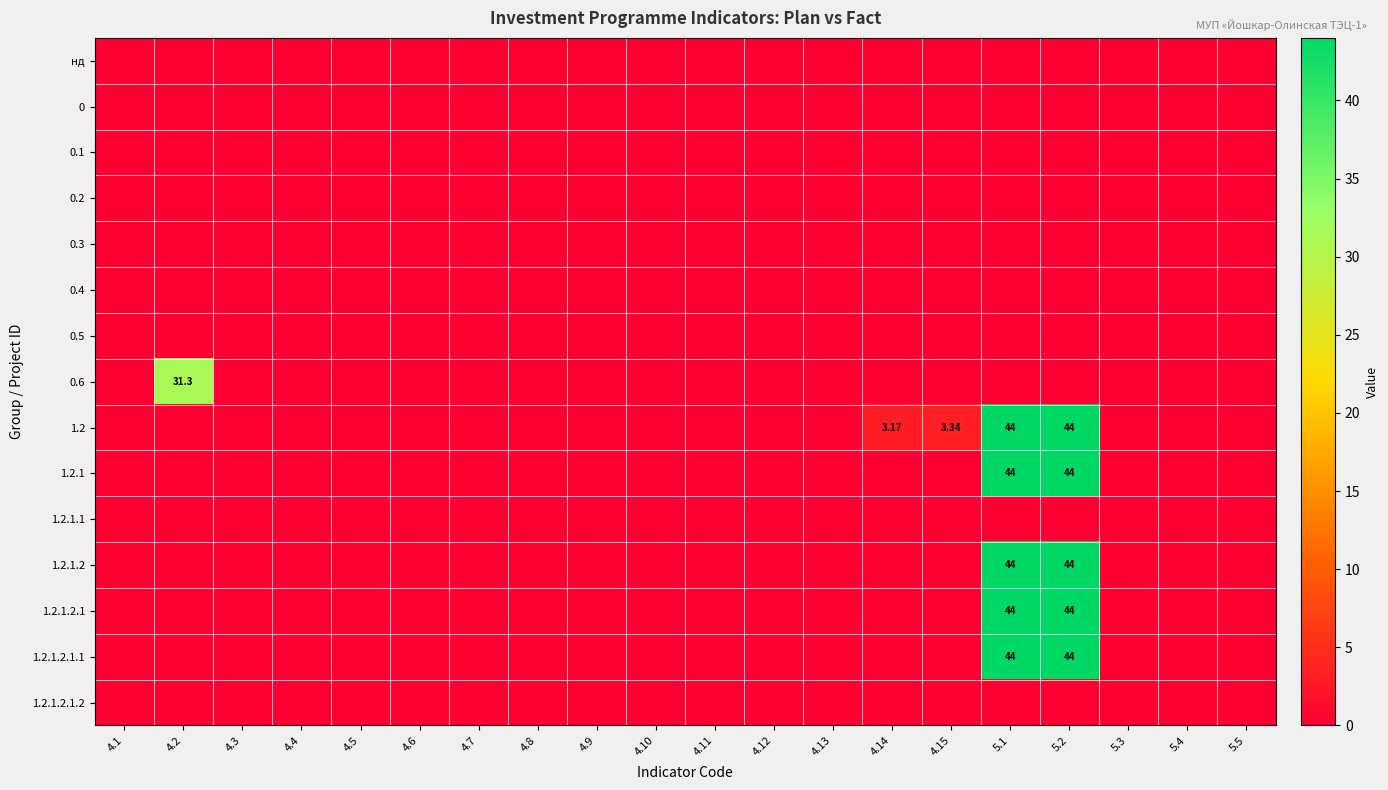

Where is 1.2.1.2.1.2 nearest to the value 0?

4.1